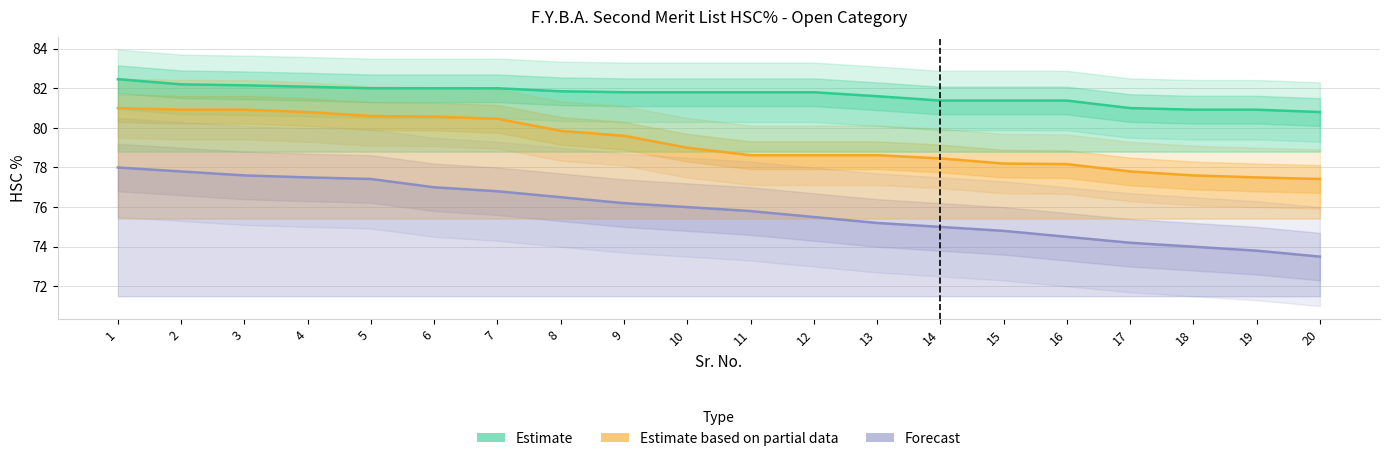

What is the difference between the maximum and second lowest values in the Forecast series?

4.2